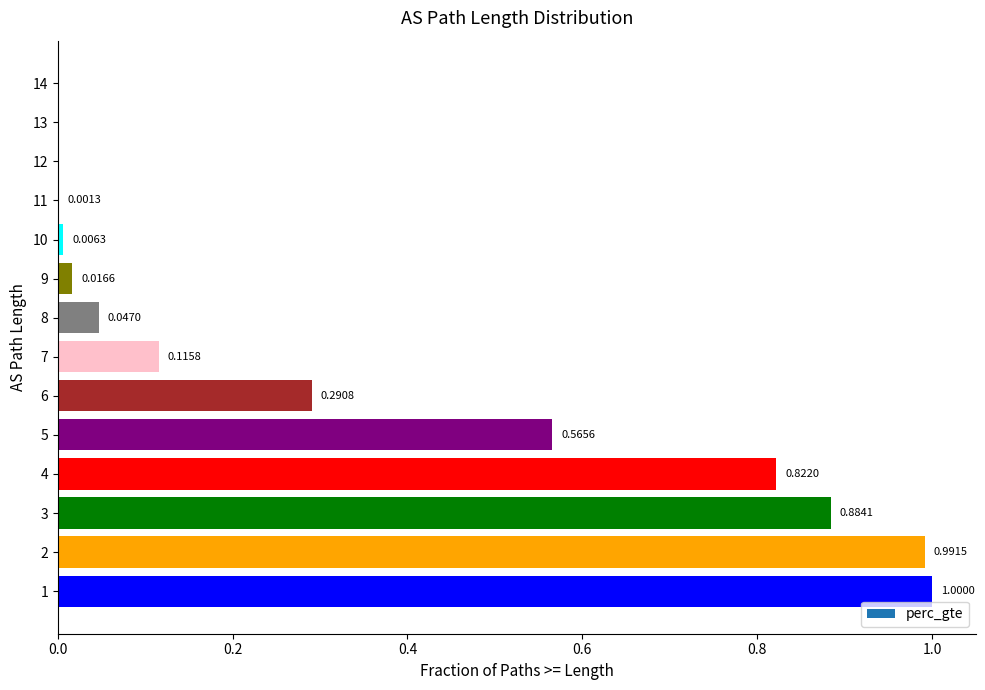

What is the difference between the values at 2 and 4?

0.2